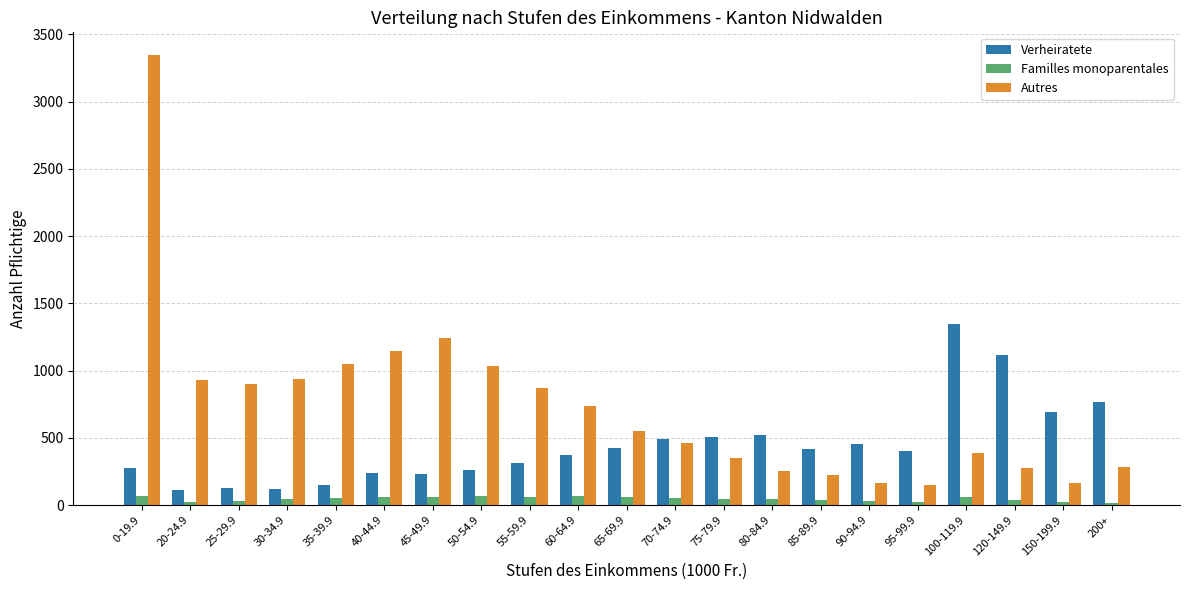

What is the label of the 1st bar from the right?

200+